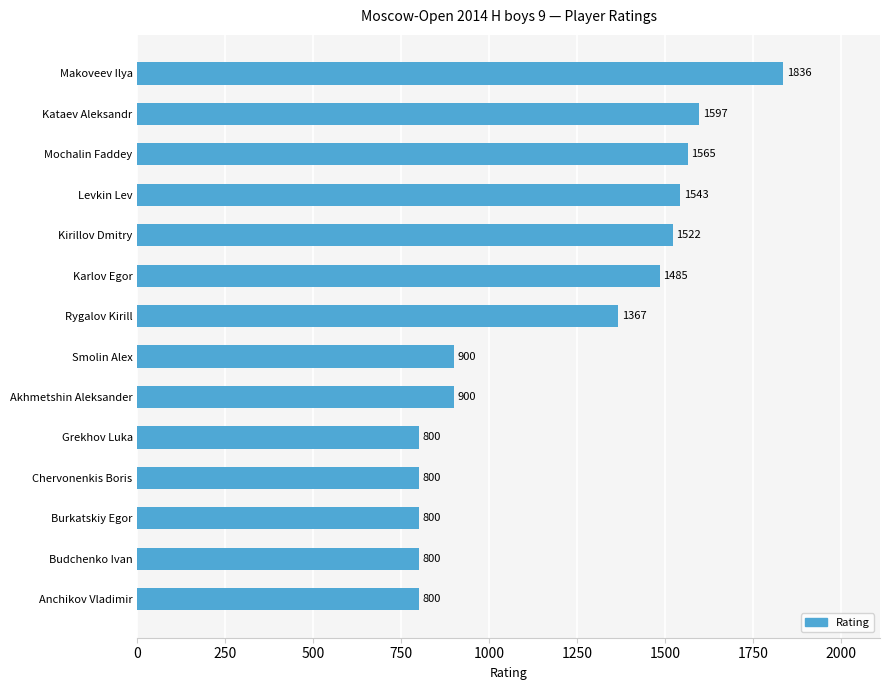

Reading bottom to top, what are all the values shown in this chart?

800	800	800	800	800	900	900	1367	1485	1522	1543	1565	1597	1836